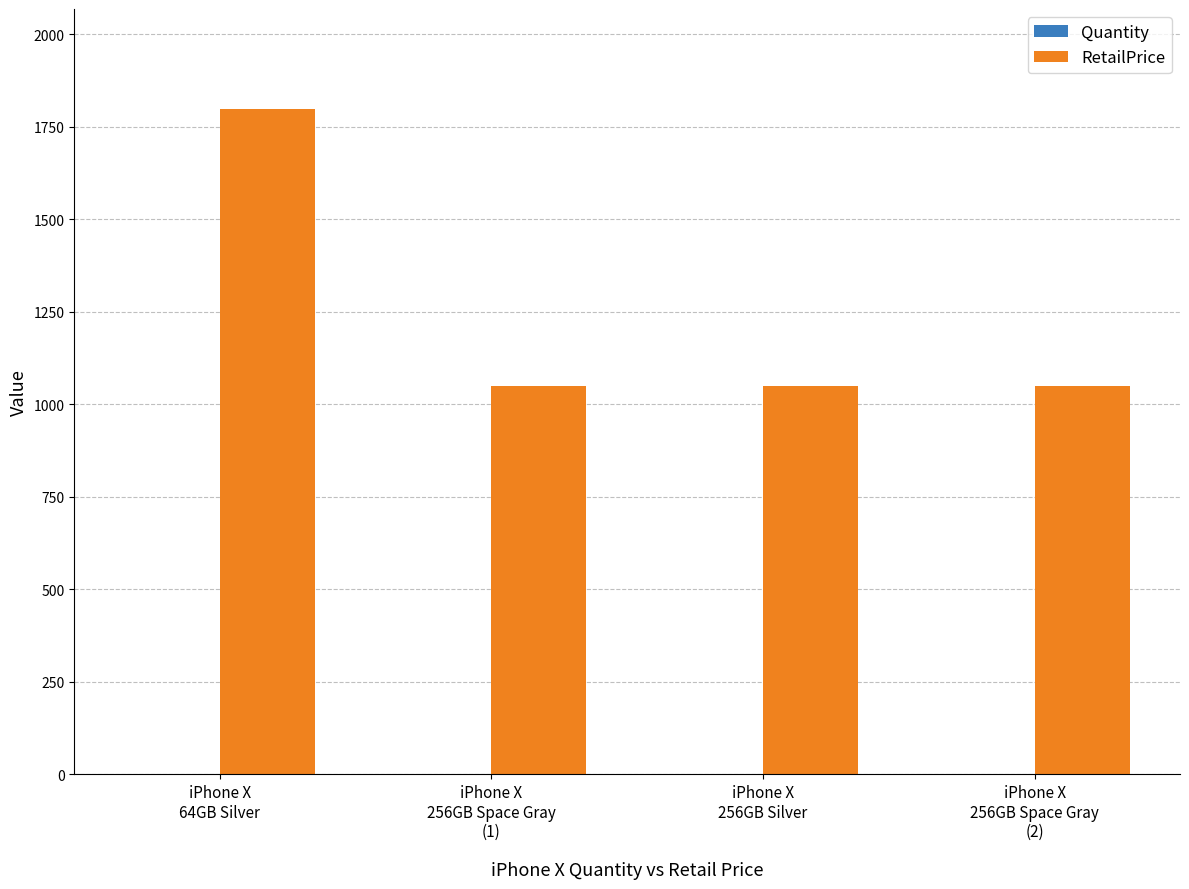

Which series has the largest total across all categories?

RetailPrice